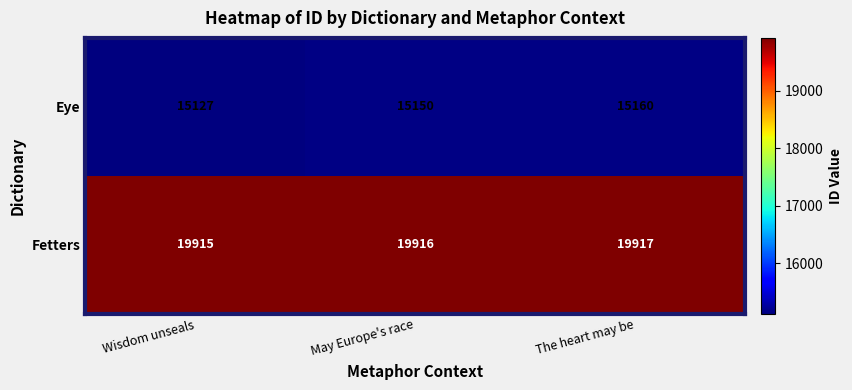

True or false: Eye has a value of 21897 at May Europe's race.

False